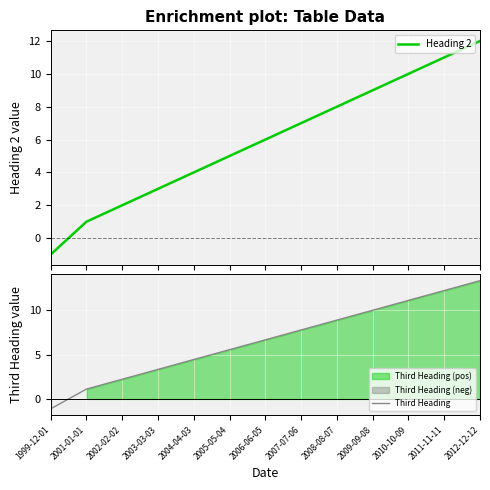

How many negative values does the Heading 2 series have?

1